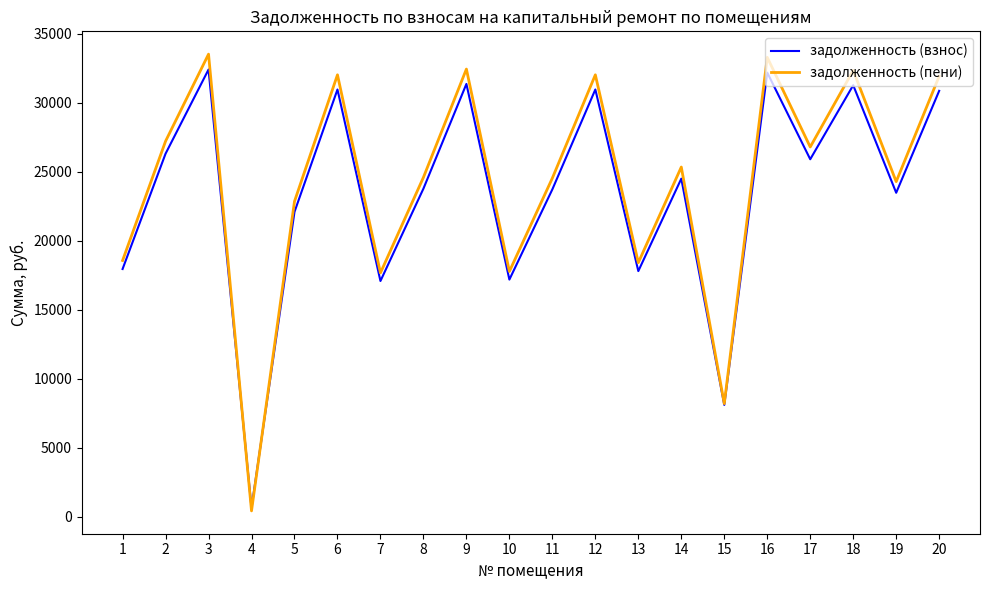

List the series in order of their overall mean, highest first.

задолженность (пени), задолженность (взнос)